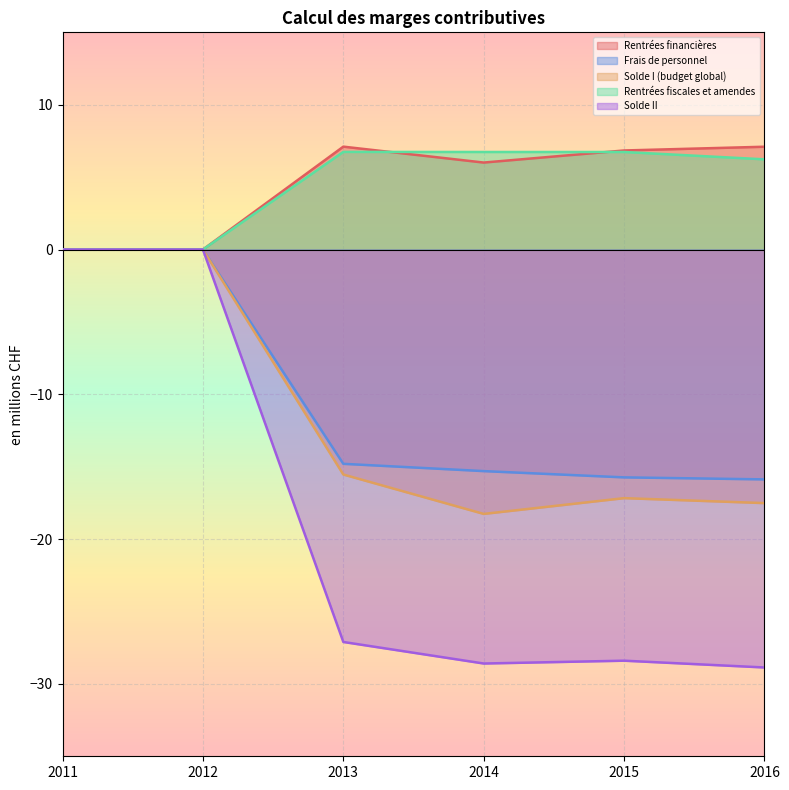

What is the difference between the maximum and second lowest values in the Solde II series?

28.6